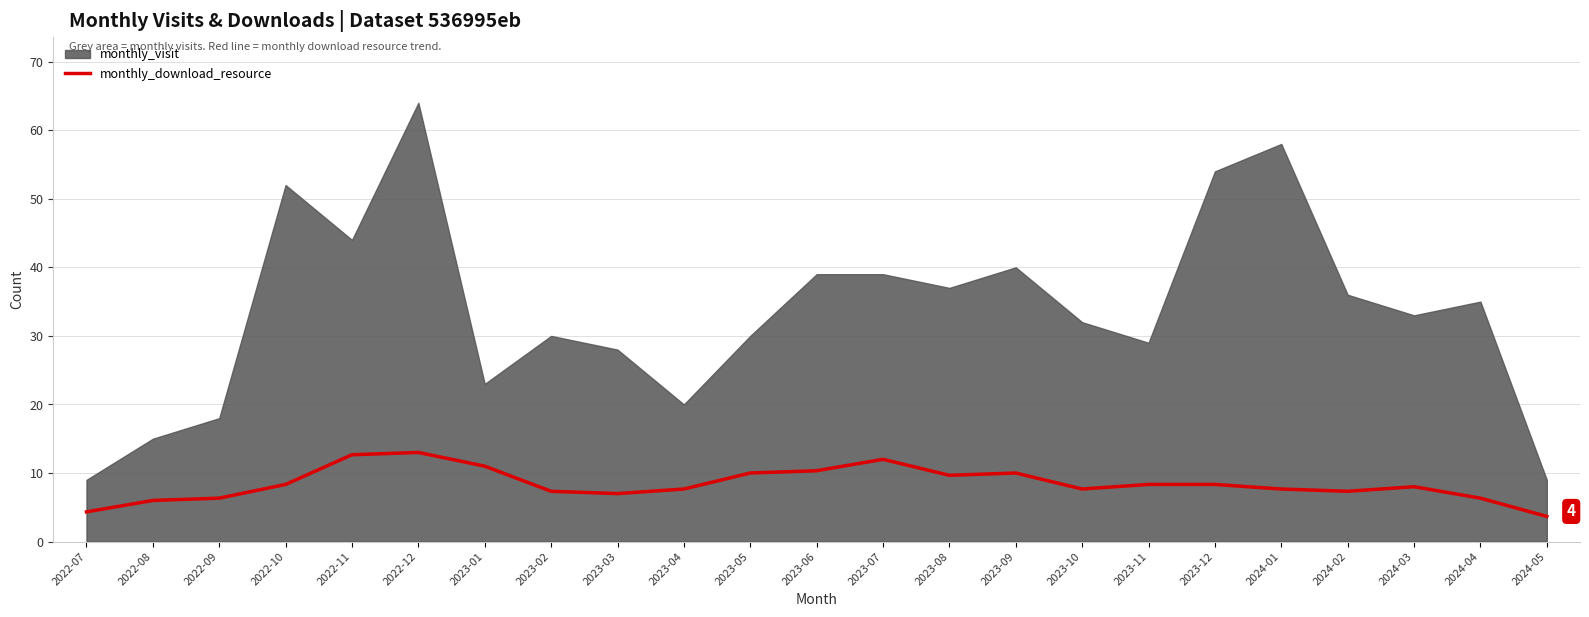

What is the lowest value of the monthly_download_resource series?

3.7